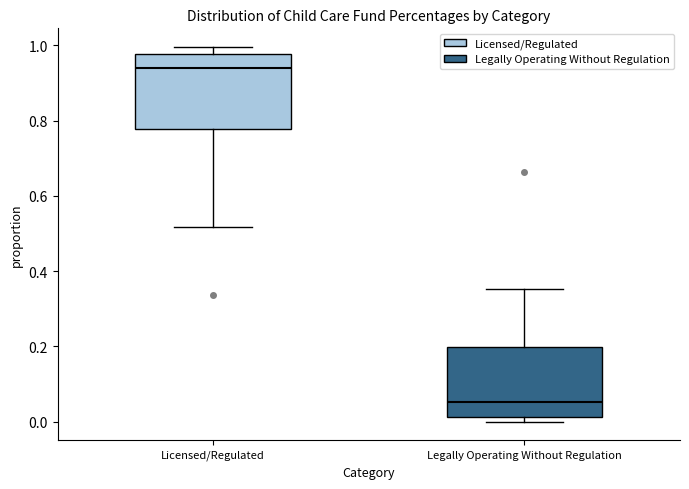

Reading left to right, transcribe this box plot: for each box, give where its median line is, the range the box spans, and where its two whiskers end, as read against the y-axis. The values are not printed on the chart, so give them approximately, as read against the axis.

Licensed/Regulated: median 0.94, box 0.78 to 0.98, whiskers 0.52 to 1.00
Legally Operating Without Regulation: median 0.06, box 0.02 to 0.20, whiskers 0.00 to 0.36